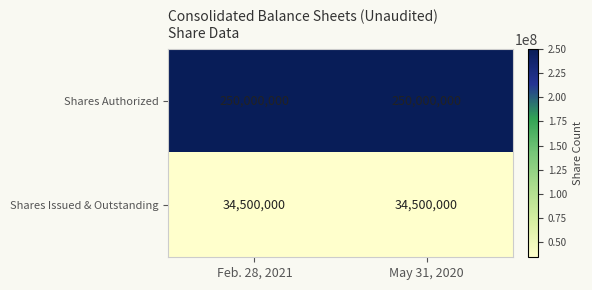

What is the lowest value of the Shares Authorized series?

250000000